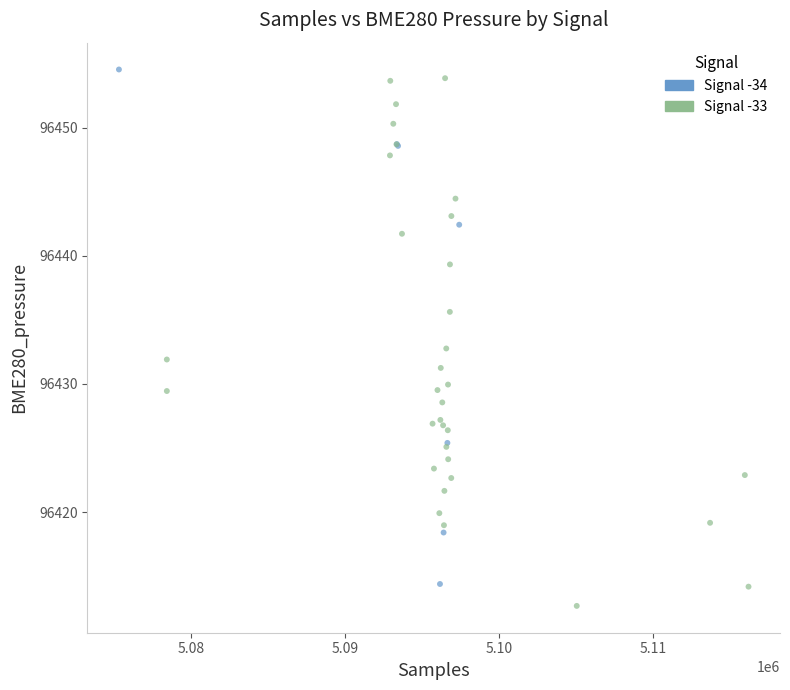

What are all the series names shown in the legend?

Signal -34, Signal -33